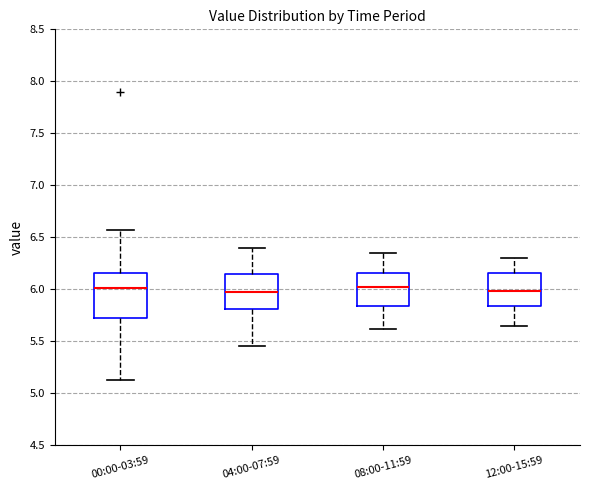

Reading left to right, transcribe this box plot: for each box, give where its median line is, the range the box spans, and where its two whiskers end, as read against the y-axis. The values are not printed on the chart, so give them approximately, as read against the axis.

00:00-03:59: median 6.00, box 5.70 to 6.15, whiskers 5.15 to 6.55
04:00-07:59: median 6.00, box 5.80 to 6.15, whiskers 5.45 to 6.40
08:00-11:59: median 6.05, box 5.85 to 6.15, whiskers 5.60 to 6.35
12:00-15:59: median 6.00, box 5.85 to 6.15, whiskers 5.65 to 6.30